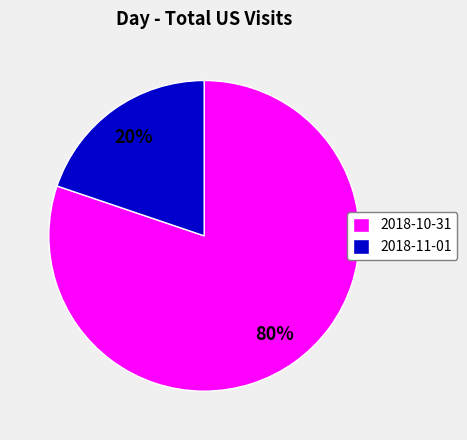

To the nearest percent, what portion does 2018-10-31 represent?

80%